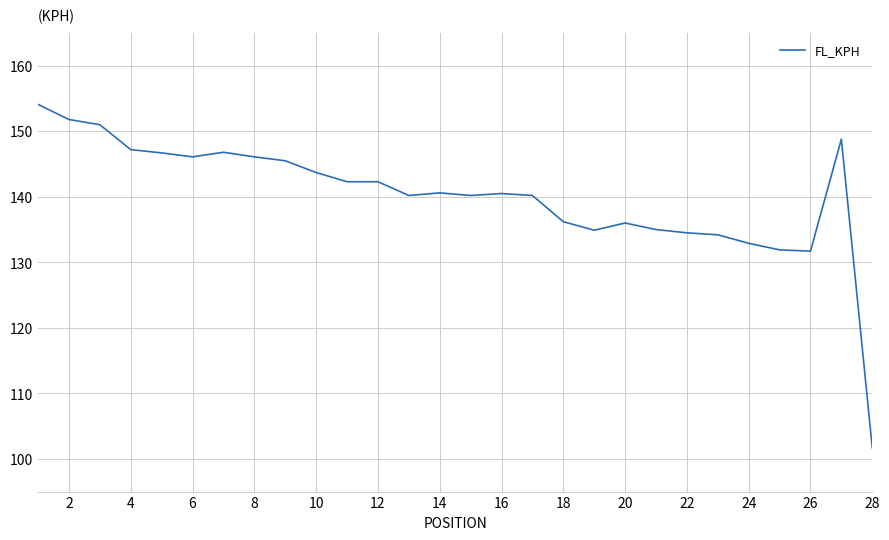

What is the greatest value displayed?

154.1